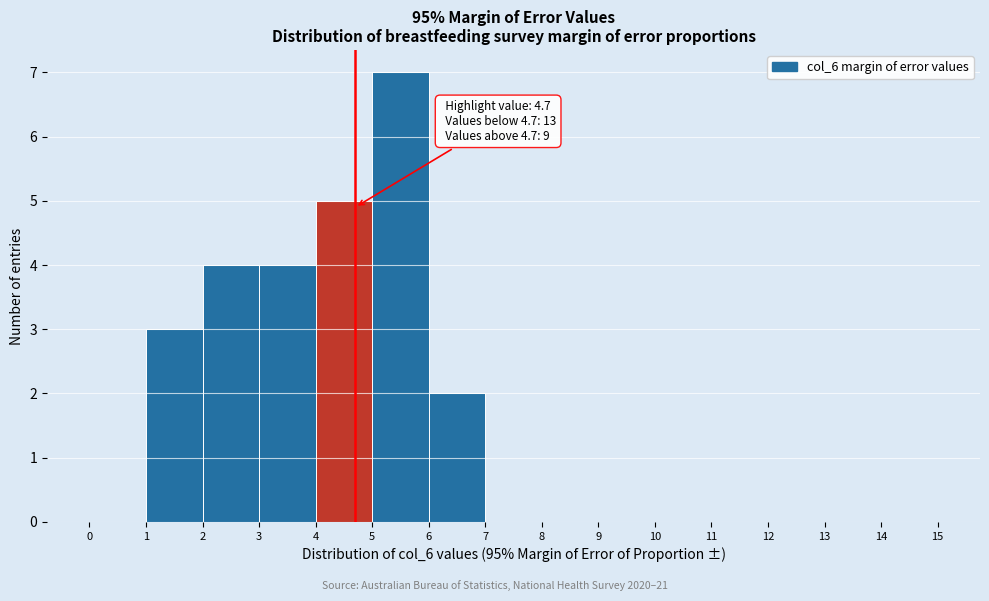

Over which range of the x-axis is the bar tallest?

5 to 6